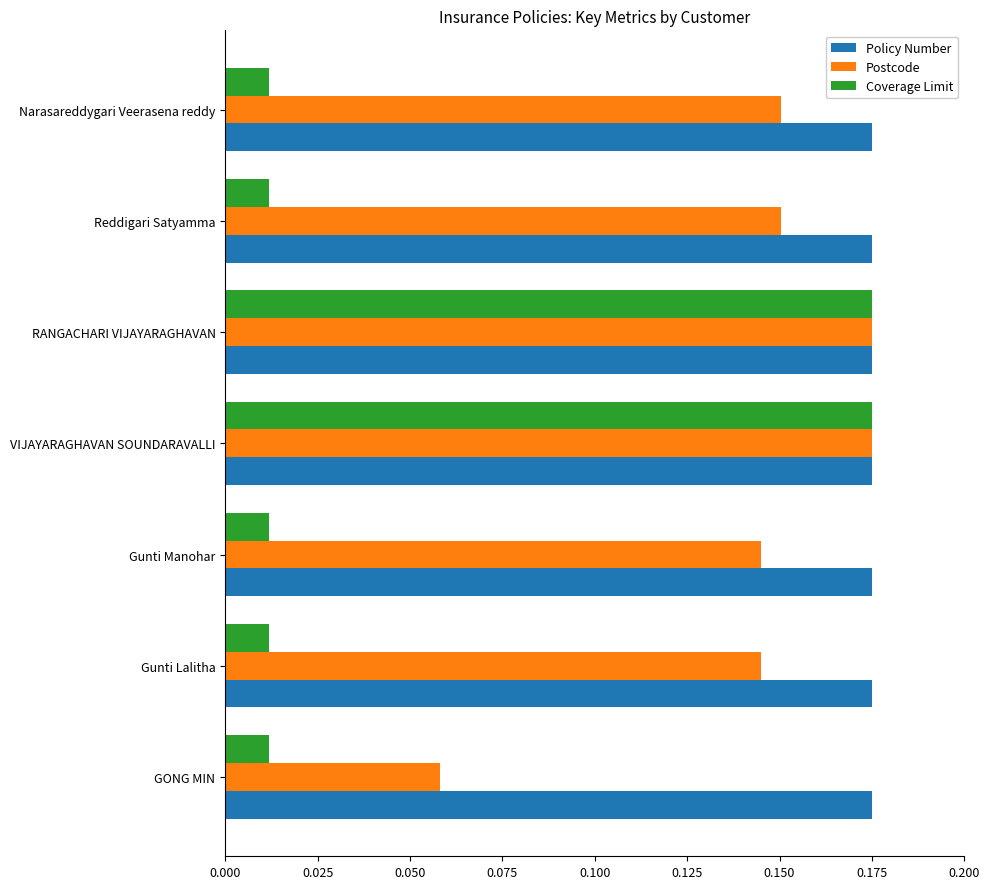

Rank the series by their average value, from lowest to highest.

Coverage Limit, Postcode, Policy Number